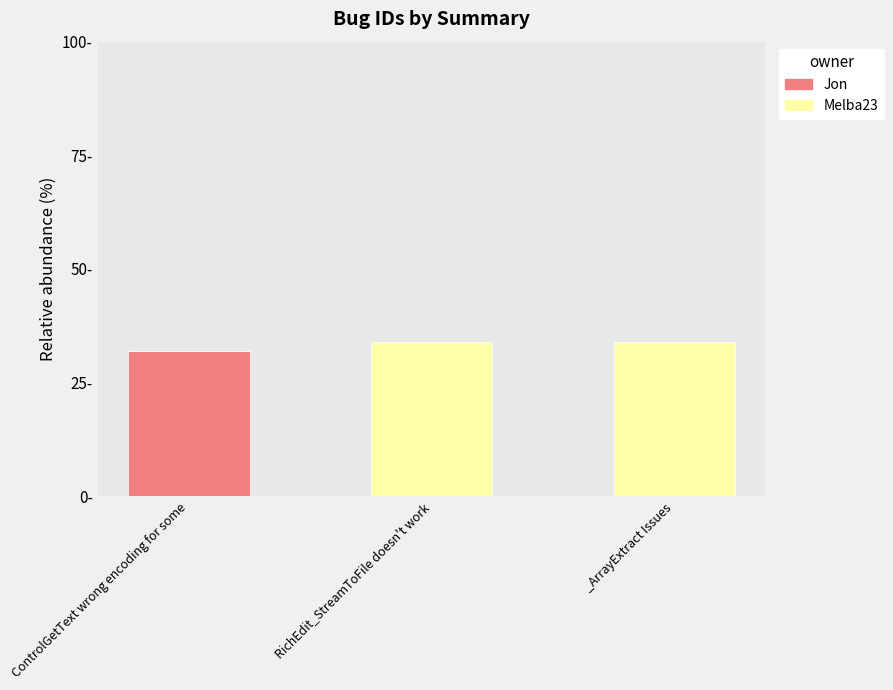

What are all the series names shown in the legend?

Jon, Melba23